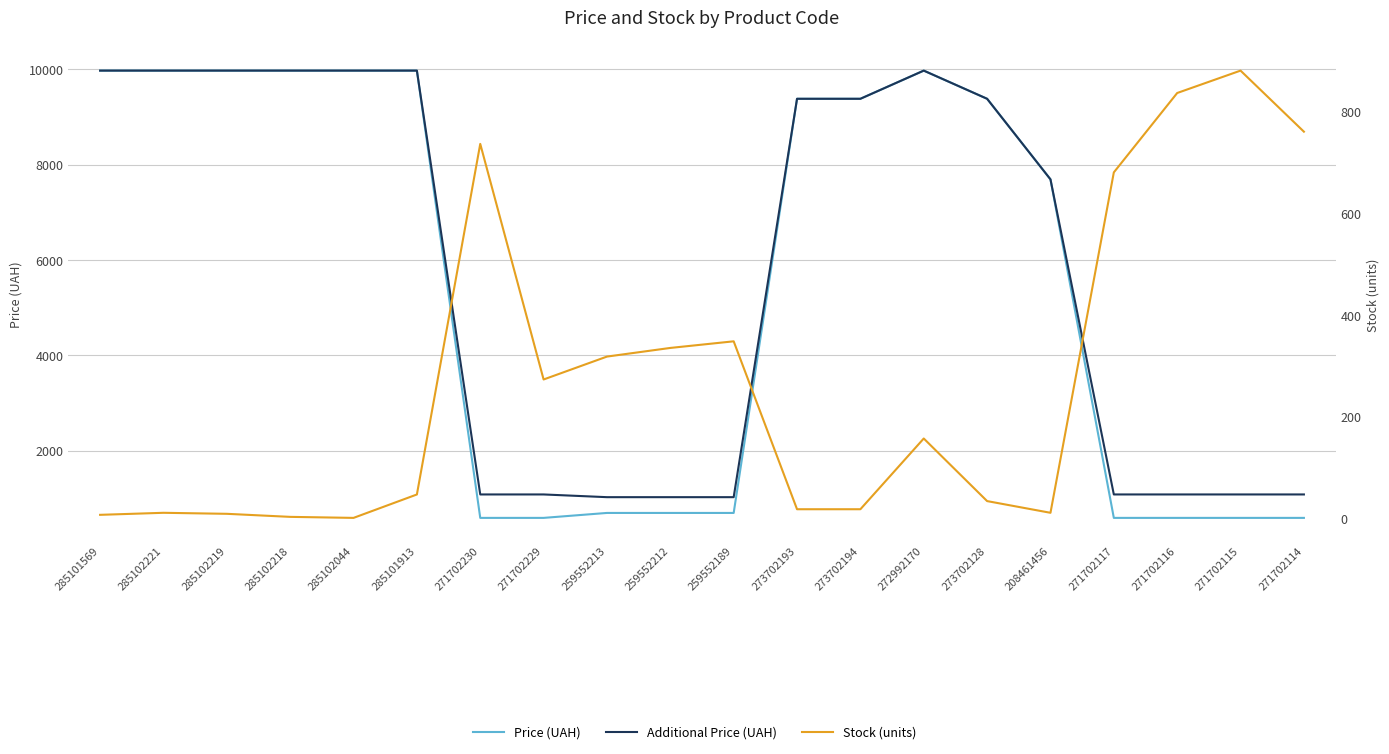

What is the minimum value for Additional Price (UAH)?

1024.6